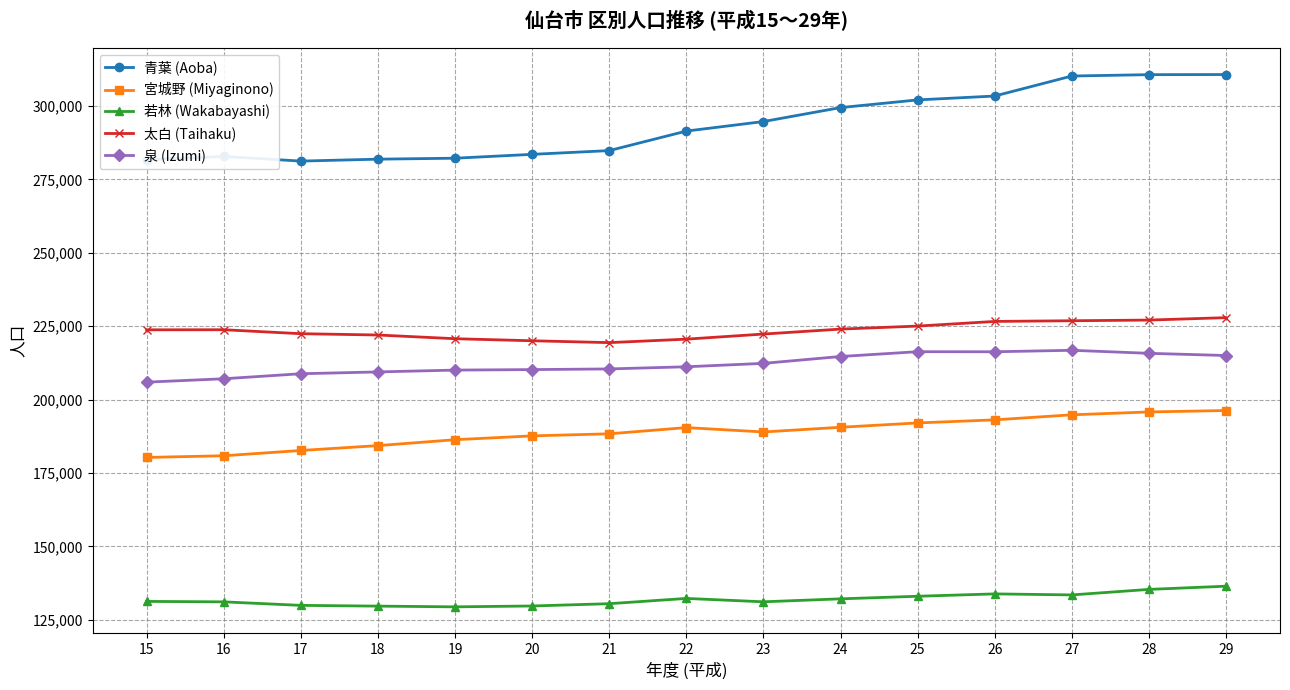

What is the maximum value shown in the chart?

310688